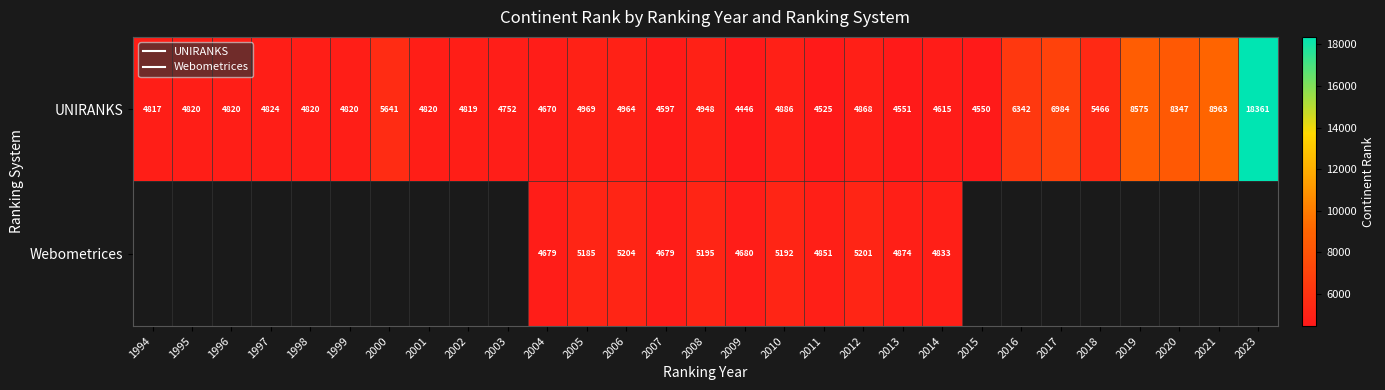

True or false: UNIRANKS has a value of 3180.0 at 2001.

False